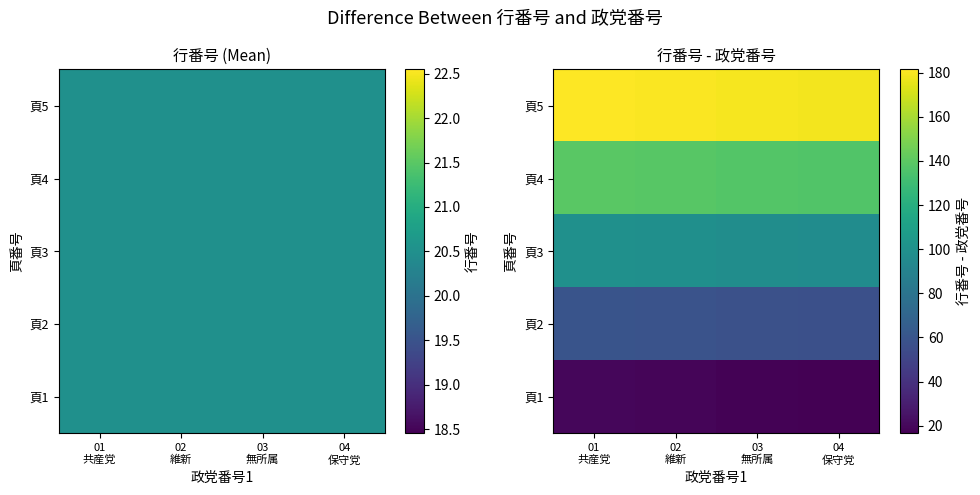

Which category has the highest value in the 頁3 series?

01 共産党